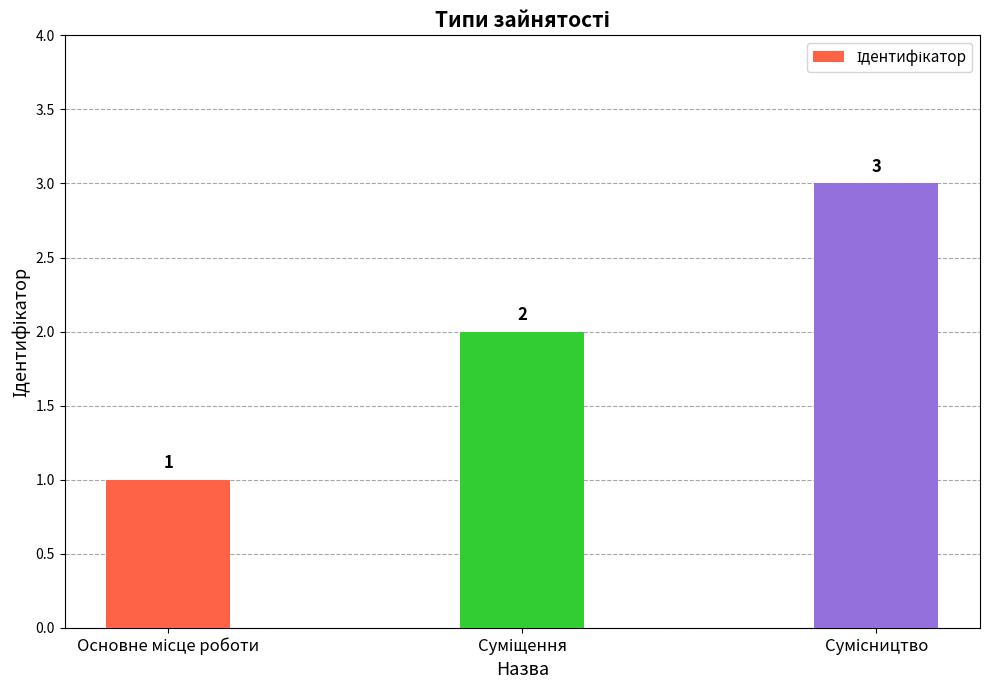

What is the value of the 2nd bar from the left?

2